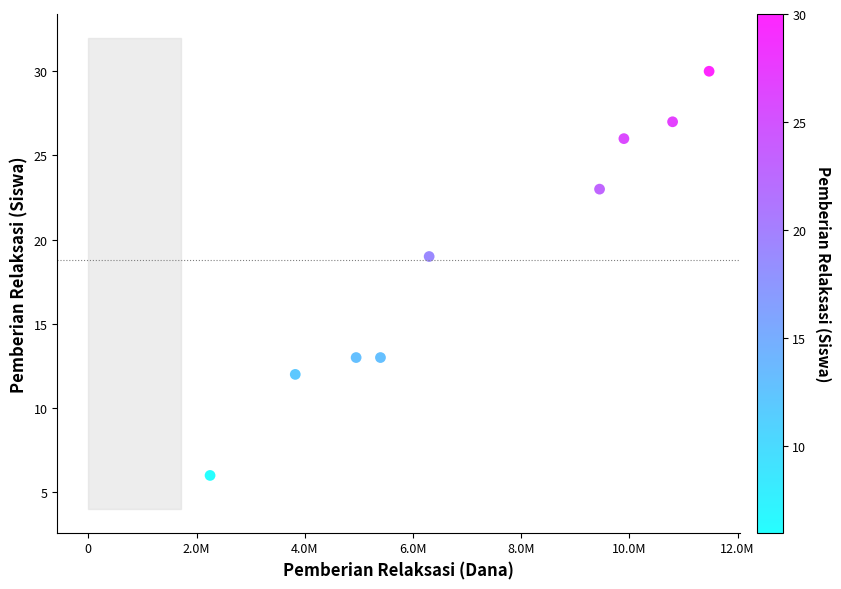

What Y value in the scatter plot is closest to 18?

19